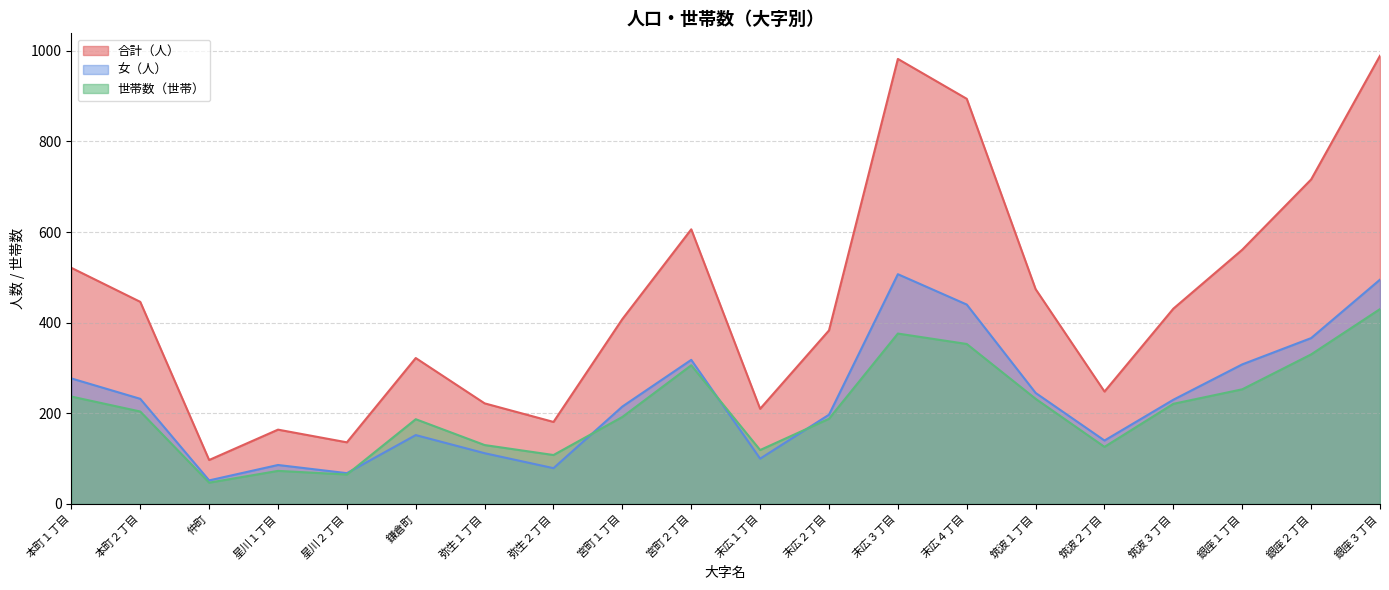

Where is the first local maximum for 世帯数（世帯）?

星川１丁目